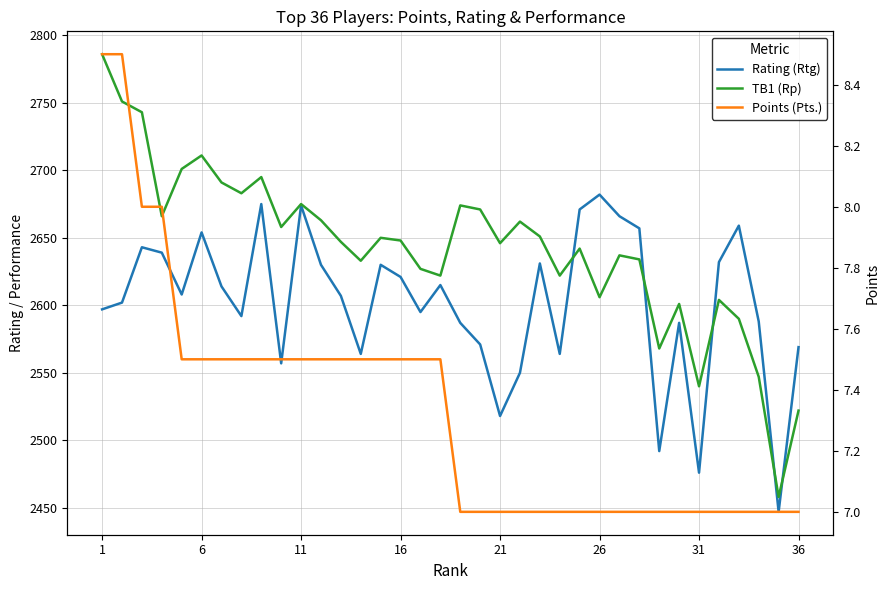

How many interior local valleys does the TB1 (Rp) series have?

11